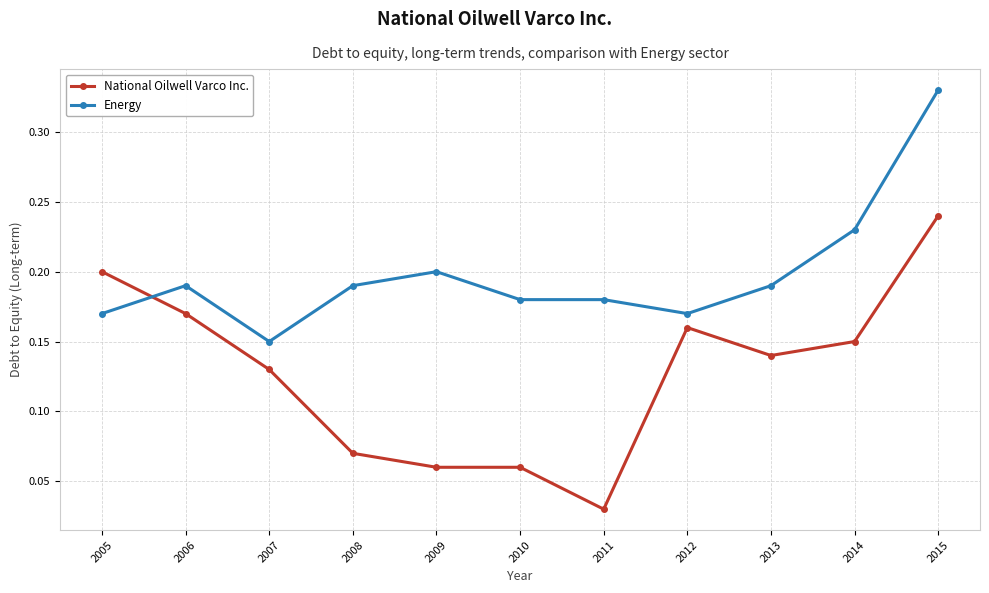

Count the Energy values in the range 0 to 1.

11